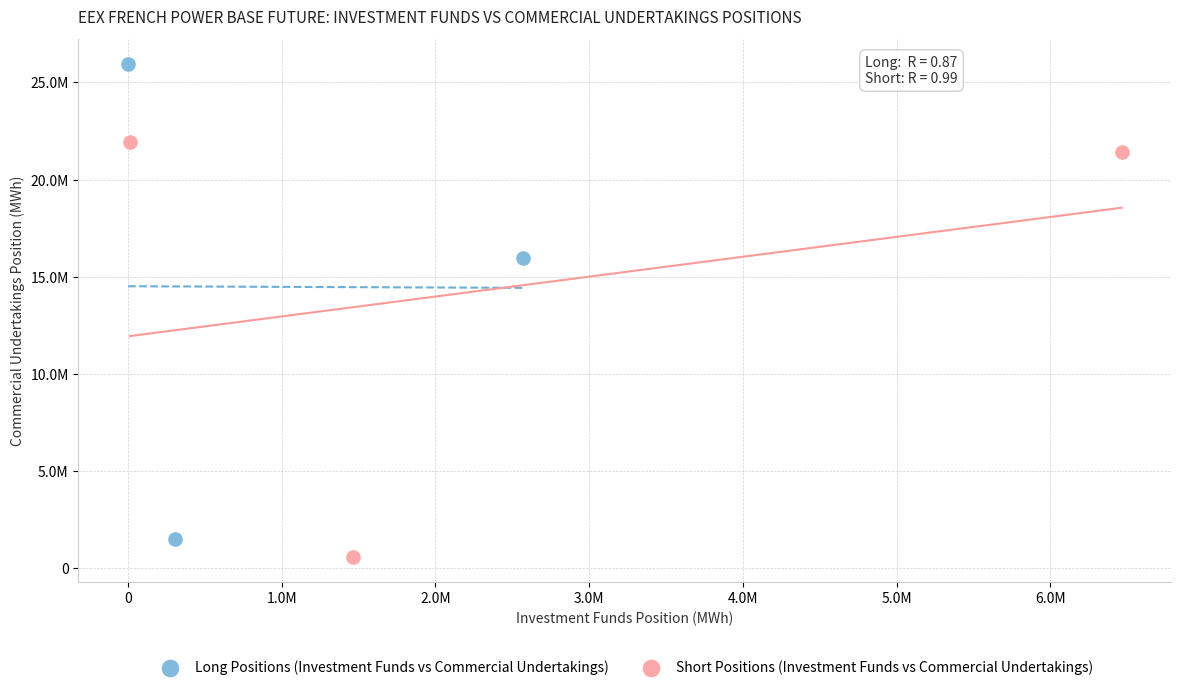

Which series reaches the minimum Y coordinate?

Short Positions (Investment Funds vs Commercial Undertakings)